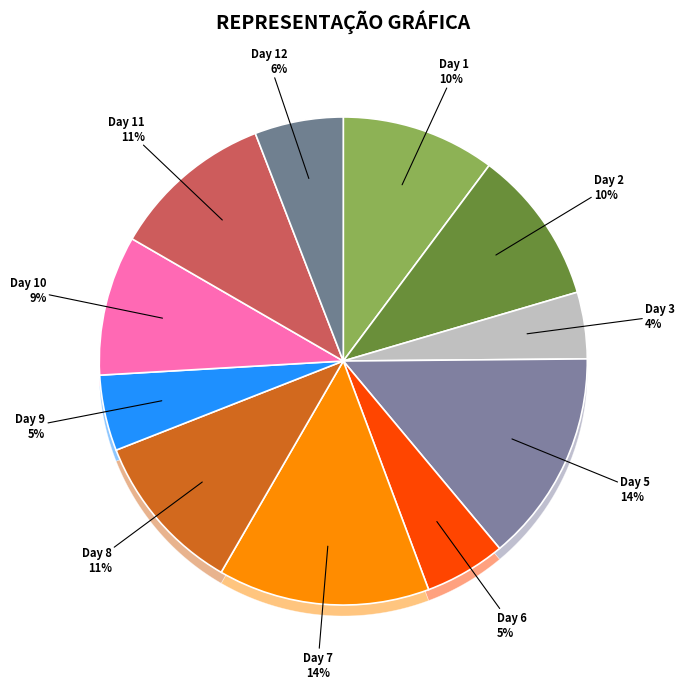

Is there a majority slice in this chart?

No